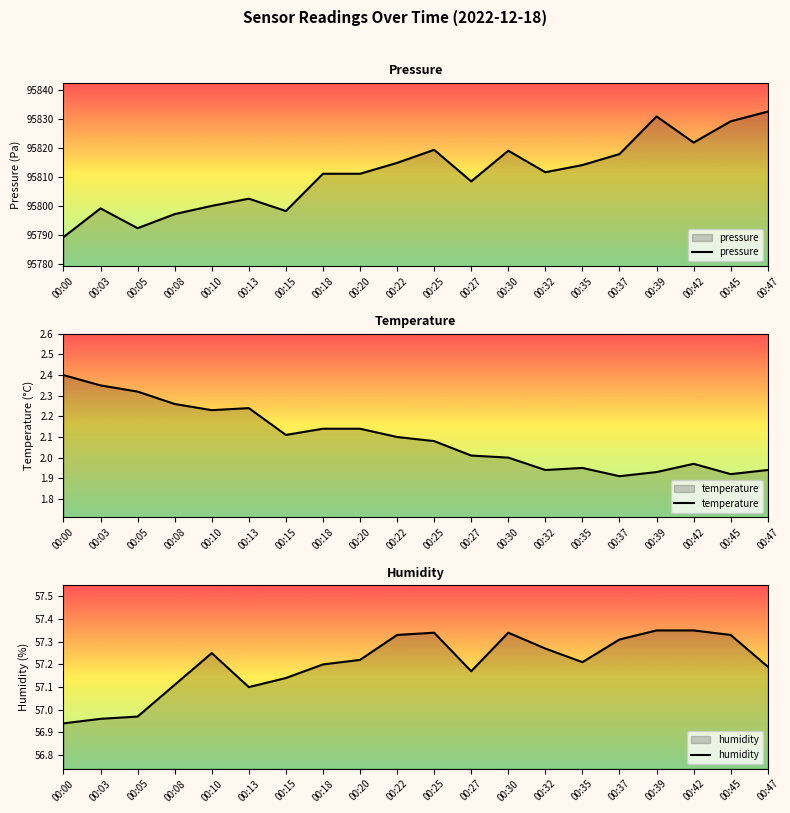

What is the difference between the second highest and second lowest values in the humidity series?

0.4